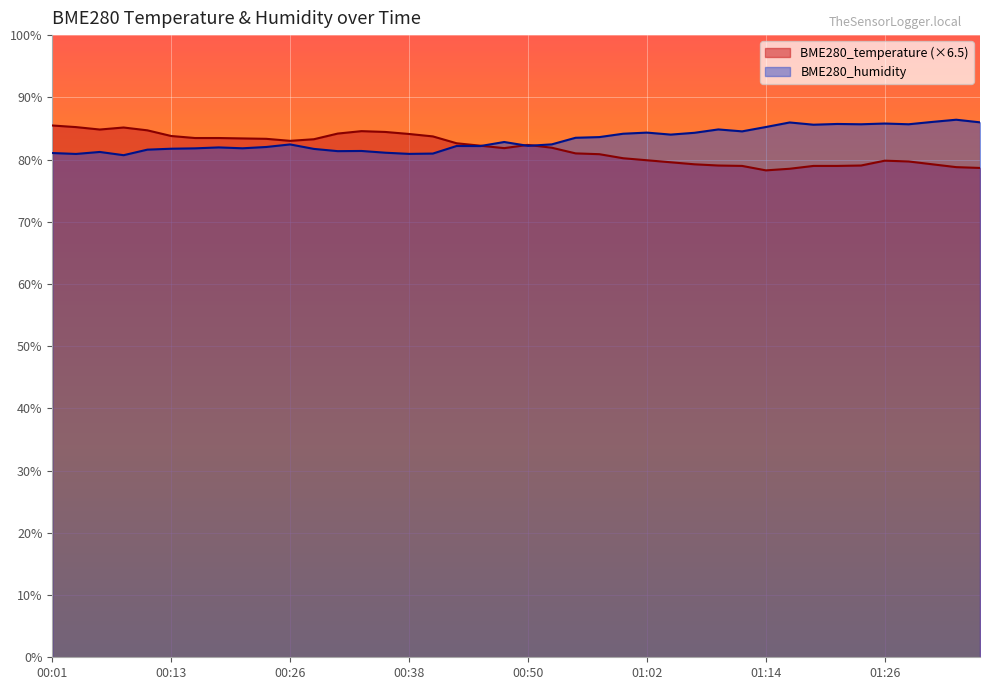

Where does the BME280_humidity series first go above 82?

00:23